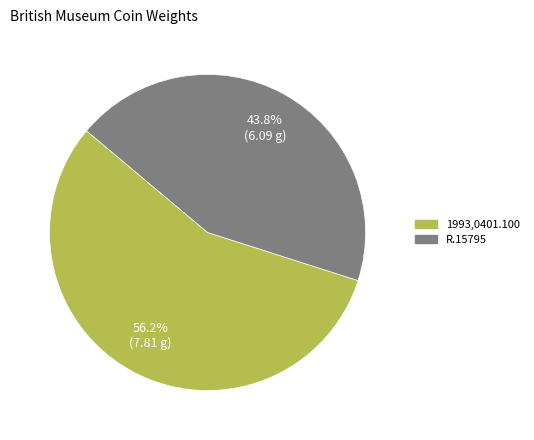

Which slice represents more than half of the pie?

1993,0401.100